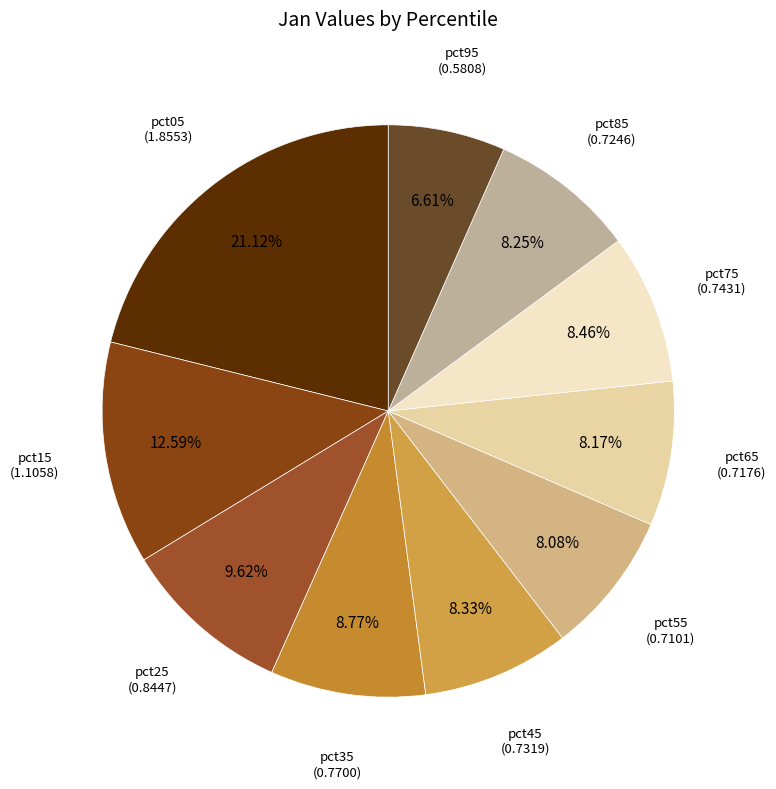

What is the ratio of the value at pct95 to the value at pct15?

0.5